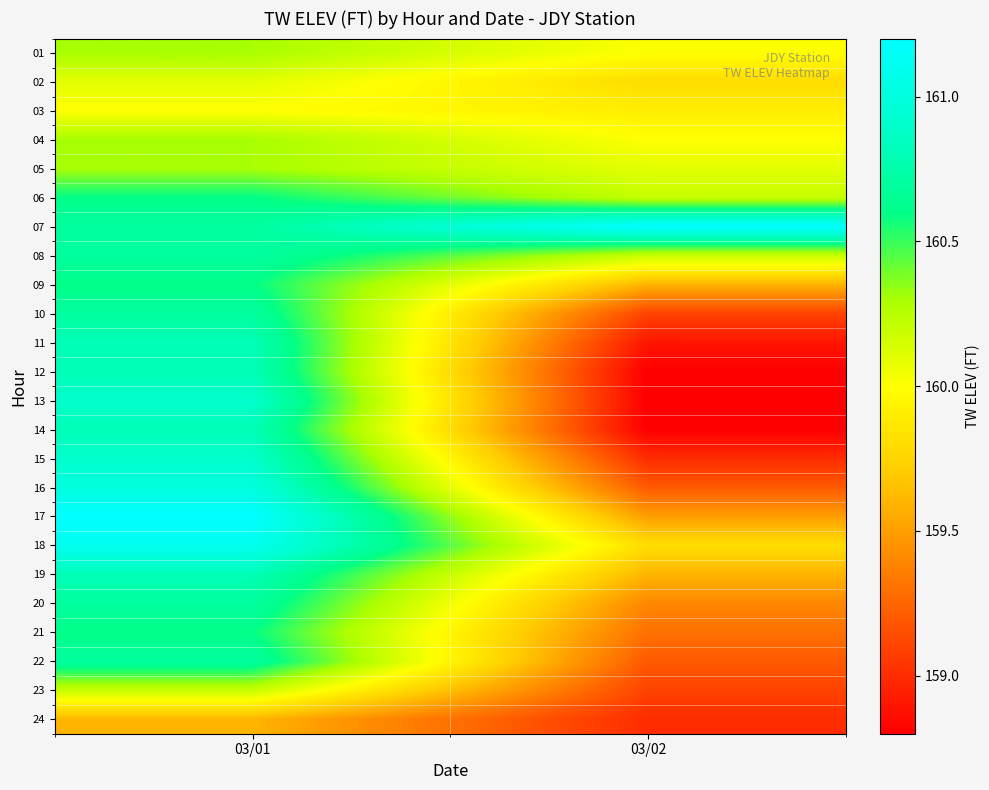

What is the greatest value displayed?

161.2